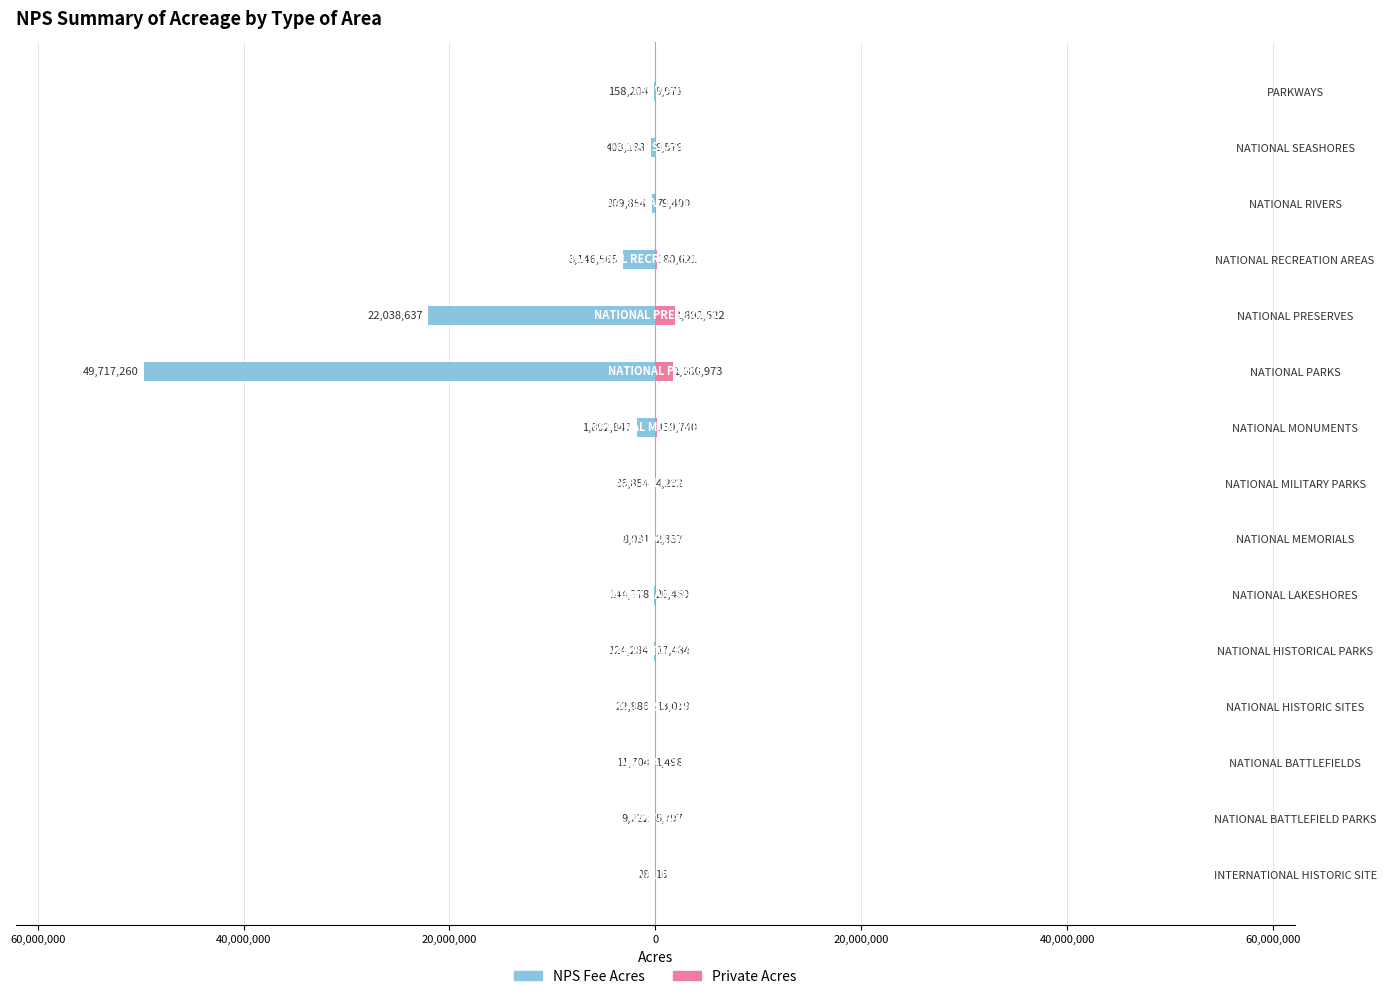

How many values in the Private Acres series are below 13019?

7